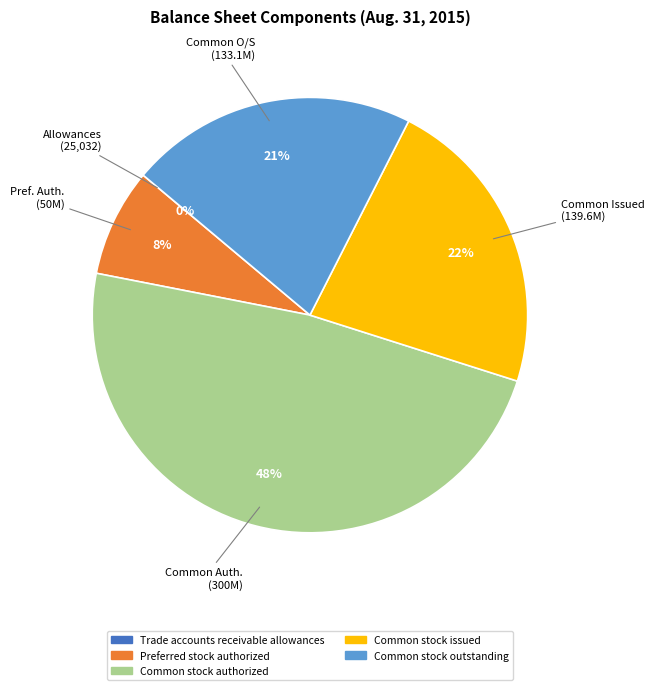

Does Common stock authorized account for over 50% of the chart?

No